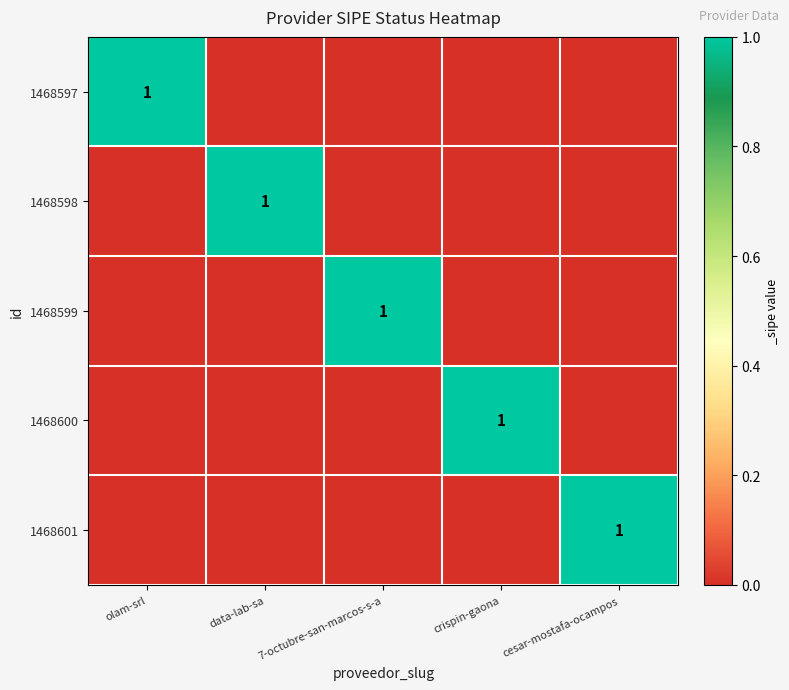

At which category does the chart reach its peak across all series?

olam-srl